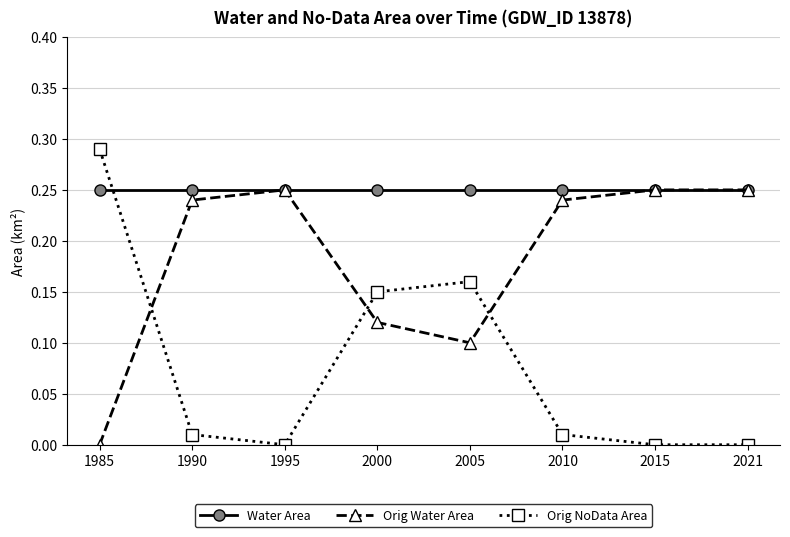

At which category is the sum across all series the highest?

1985